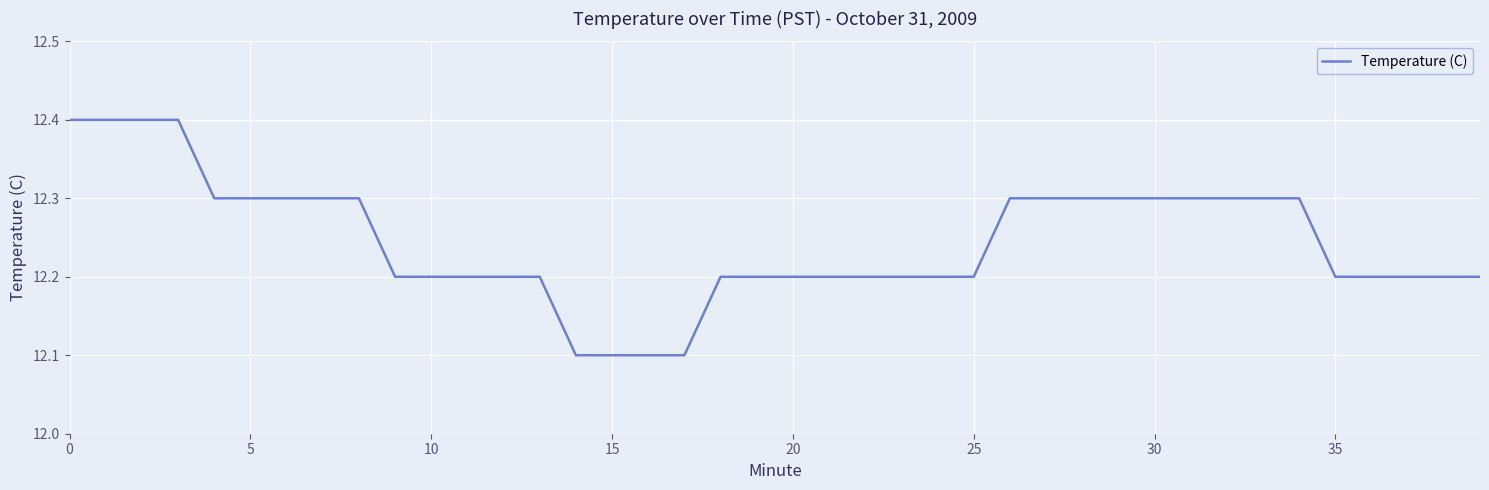

What is the difference between the maximum and minimum values?

0.3